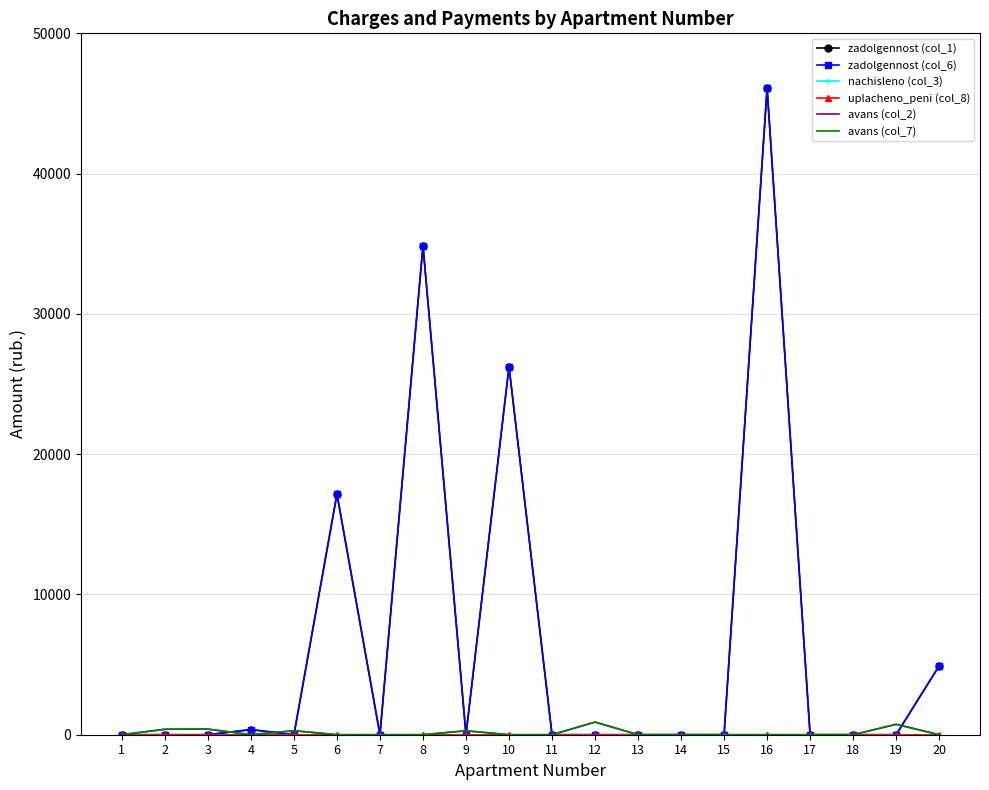

What is the difference between the maximum and minimum values in the avans (col_7) series?

901.5